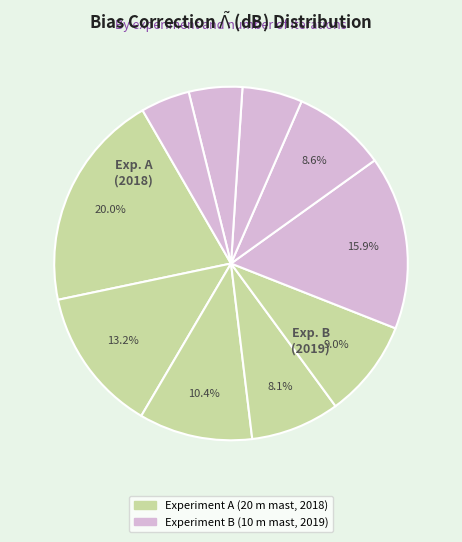

Count the number of slices in the pie.

10